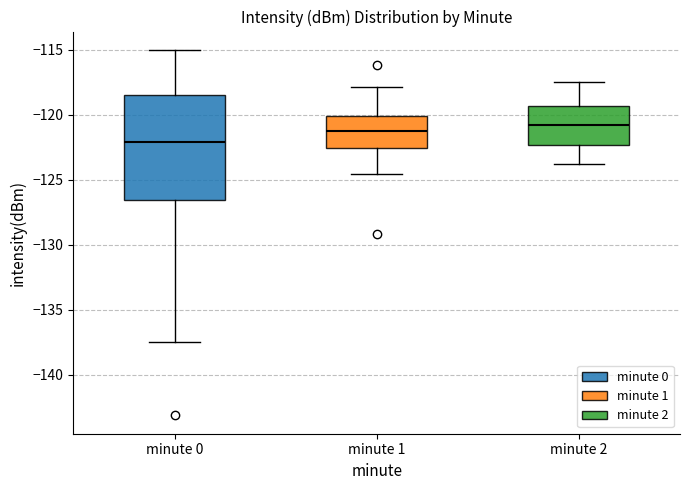

Where is the upper edge of the box for minute 2 on the y-axis? The values are not printed on the chart, so give them approximately, as read against the axis.

-119.5